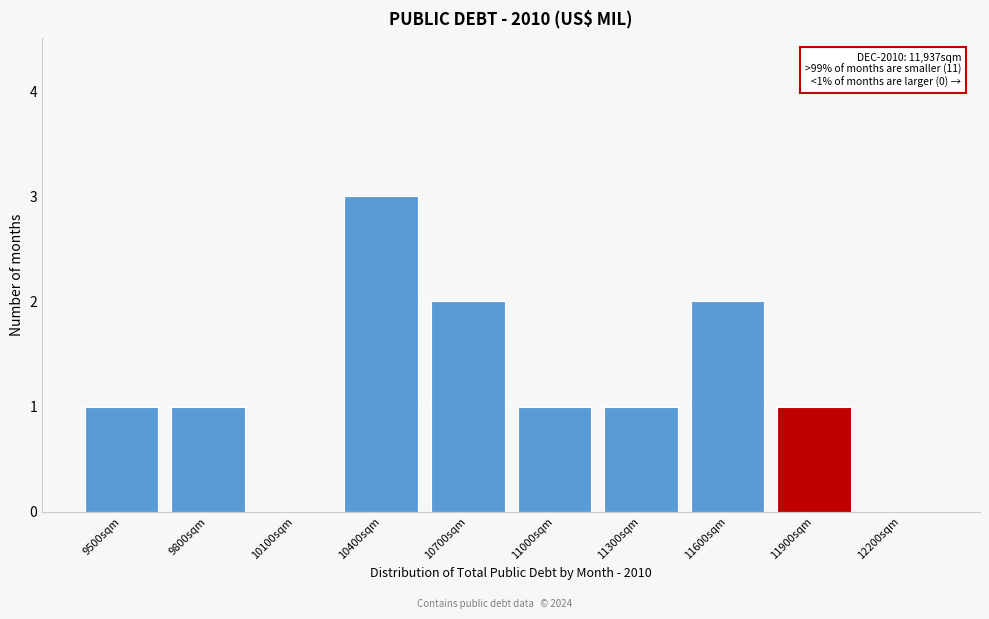

Reading left to right, list all the values displayed in this chart.

9500sqm=1	9800sqm=1	10100sqm=0	10400sqm=3	10700sqm=2	11000sqm=1	11300sqm=1	11600sqm=2	11900sqm=1	12200sqm=0